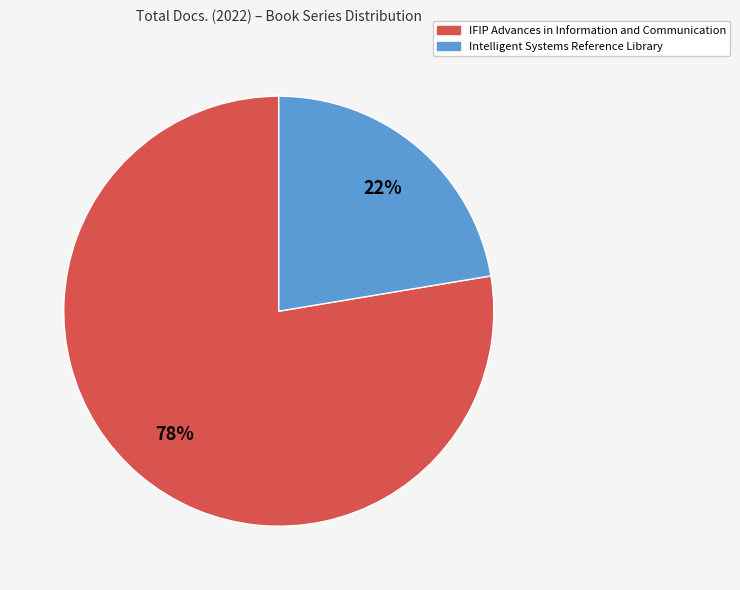

Count the number of slices in the pie.

2